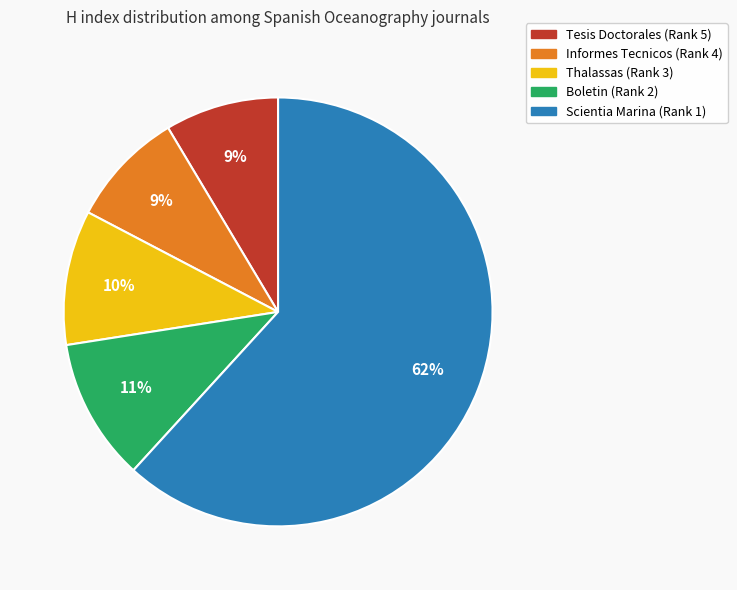

To the nearest percent, what is the average slice percentage?

20%